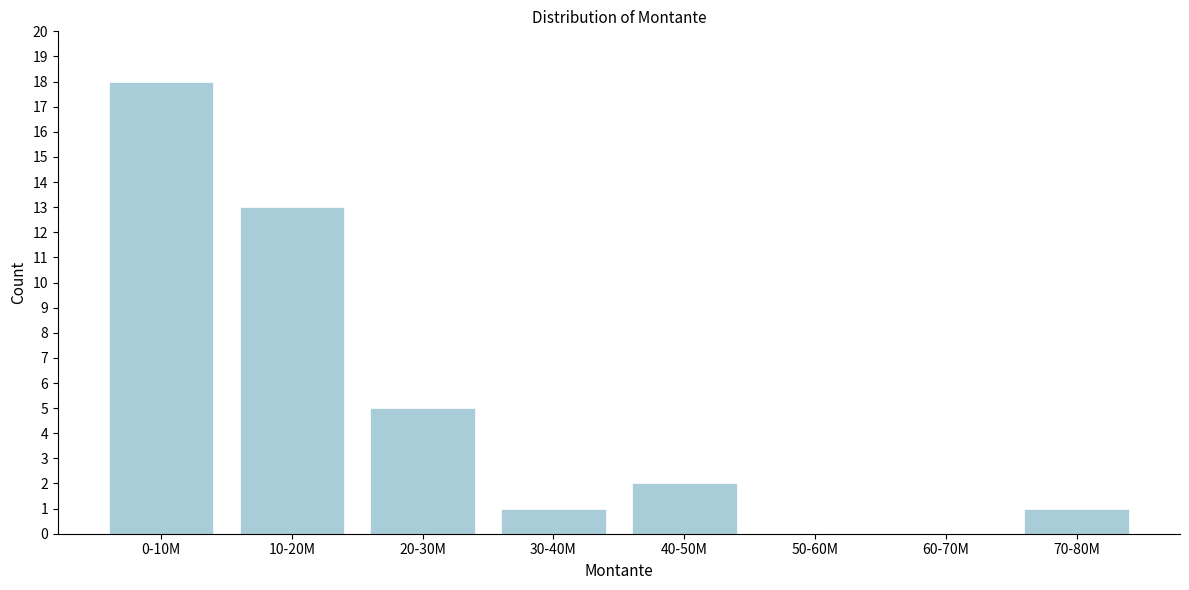

Reading left to right, transcribe all the data shown in this chart.

0-10M=18	10-20M=13	20-30M=5	30-40M=1	40-50M=2	50-60M=0	60-70M=0	70-80M=1